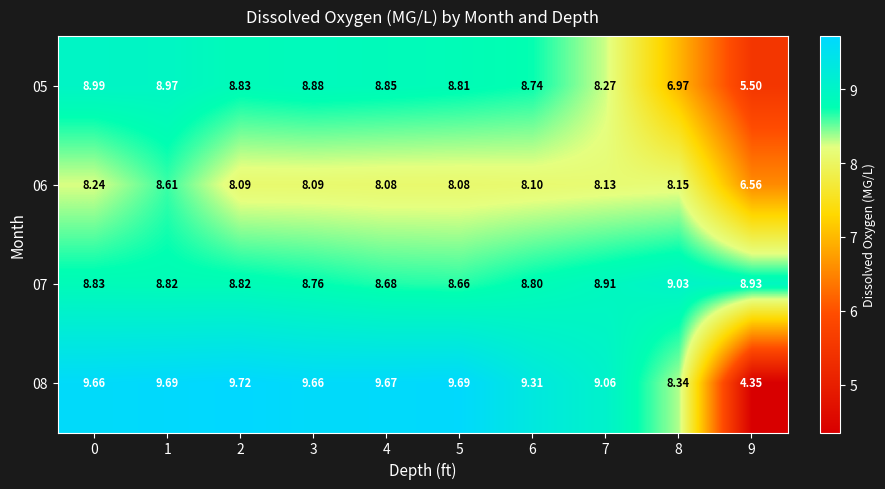

Reading left to right, what are all the values shown in this chart?

05: 0=9.0	1=9.0	2=8.8	3=8.9	4=8.8	5=8.8	6=8.7	7=8.3	8=7.0	9=5.5
06: 0=8.2	1=8.6	2=8.1	3=8.1	4=8.1	5=8.1	6=8.1	7=8.1	8=8.2	9=6.6
07: 0=8.8	1=8.8	2=8.8	3=8.8	4=8.7	5=8.7	6=8.8	7=8.9	8=9.0	9=8.9
08: 0=9.7	1=9.7	2=9.7	3=9.7	4=9.7	5=9.7	6=9.3	7=9.1	8=8.3	9=4.3